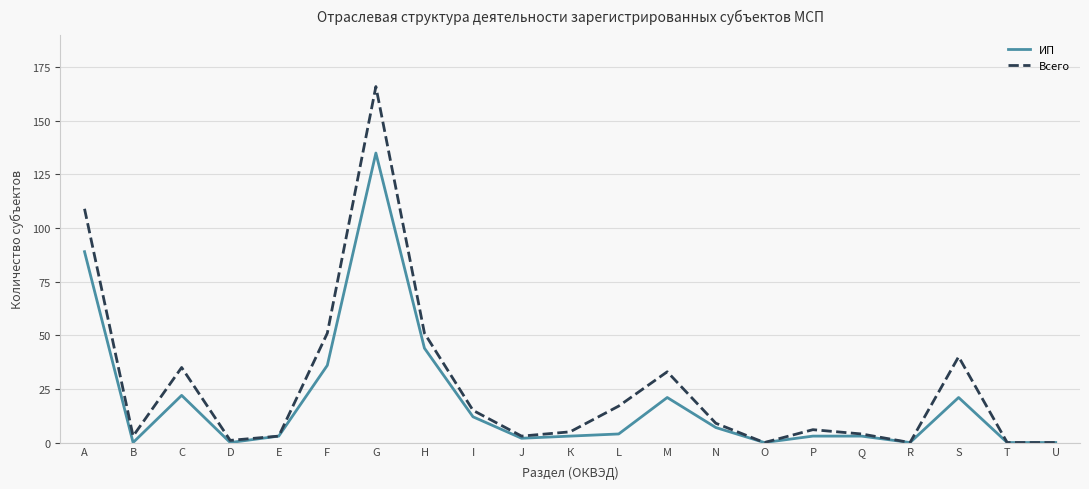

True or false: Всего has a value of 0 at R.

True